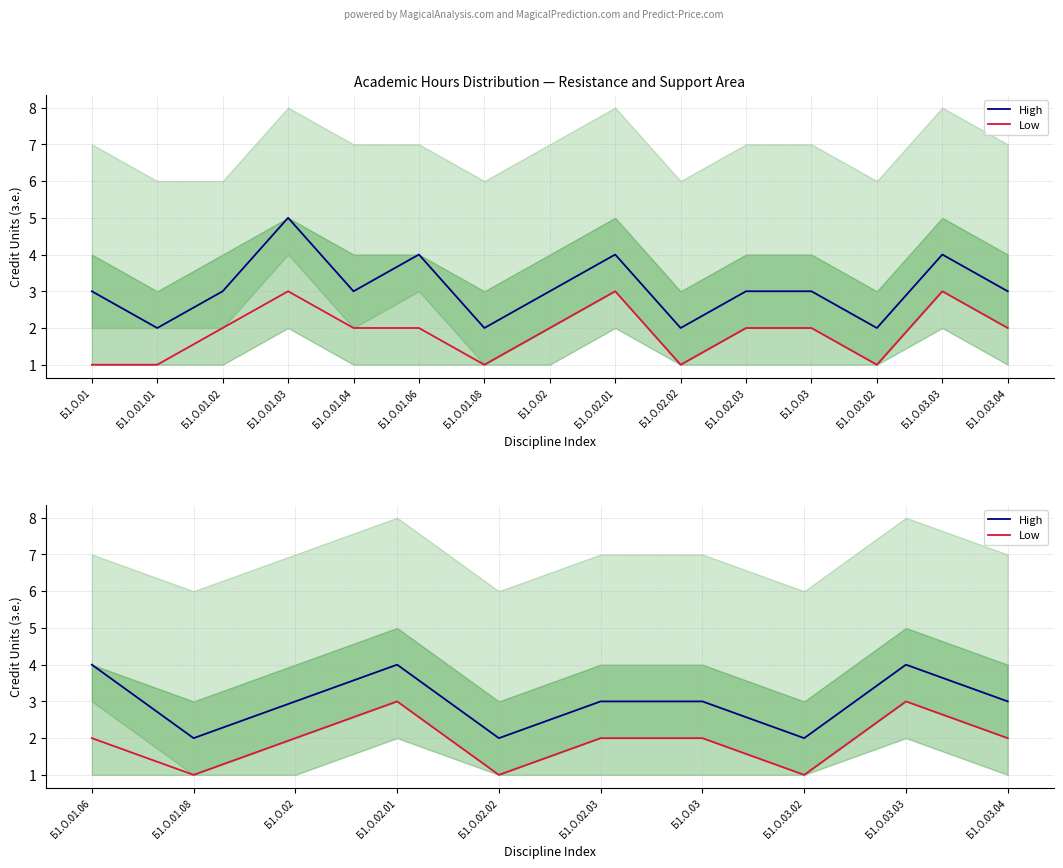

At which category is the sum across all series the highest?

Б1.О.02.01